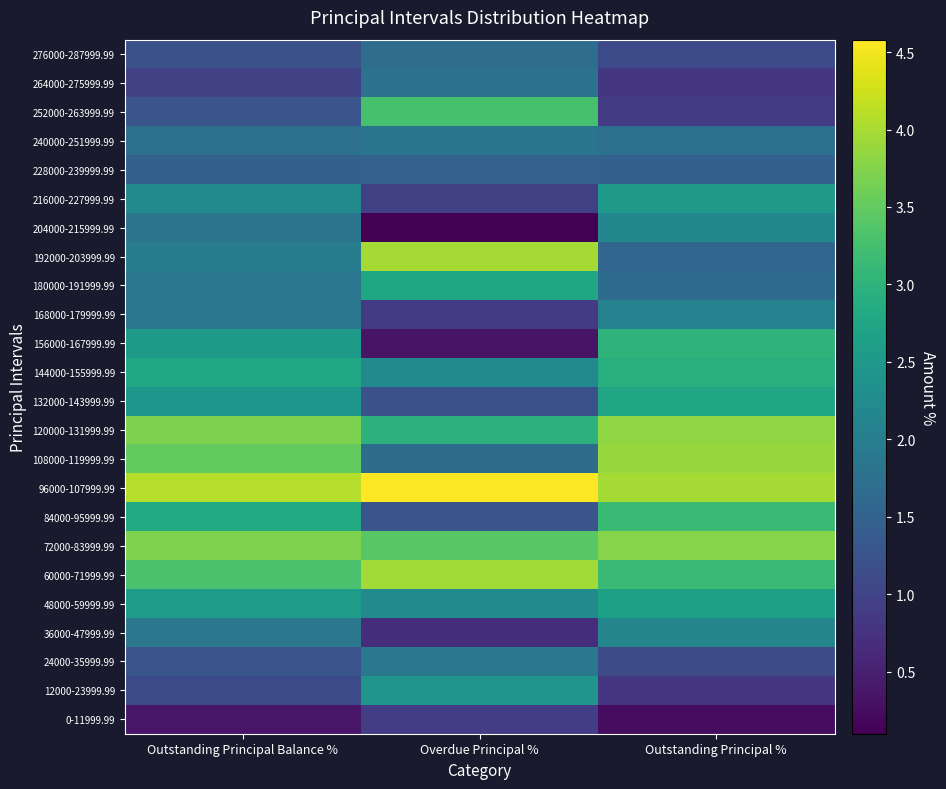

What is the difference between the highest and lowest values at Outstanding Principal Balance %?

3.7